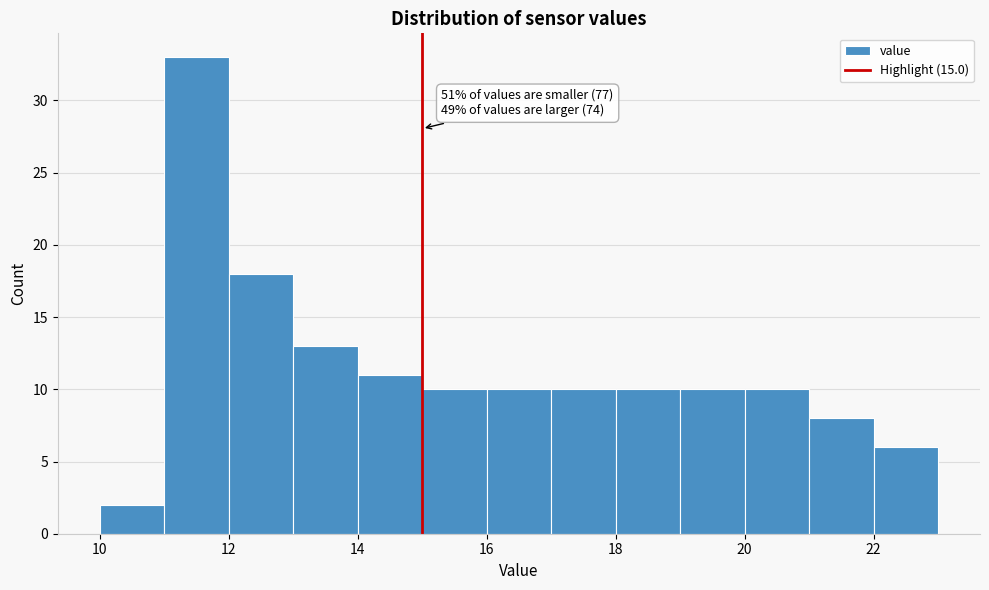

Over which range of the x-axis is the bar tallest?

11 to 12